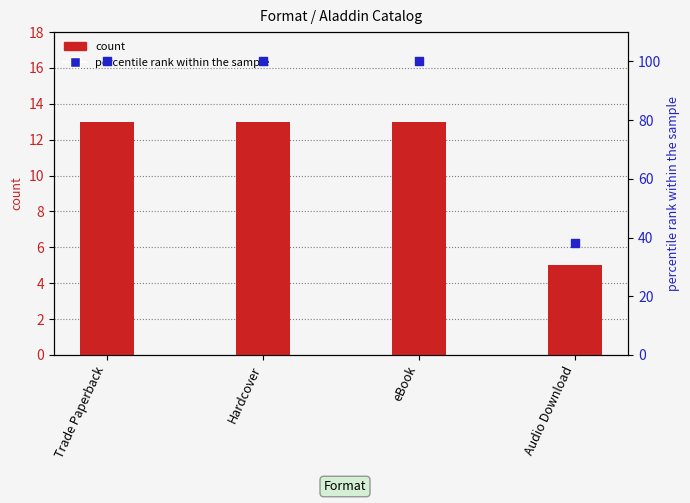

Is the value of percentile rank within the sample at Trade Paperback greater than the value of count at Audio Download?

Yes